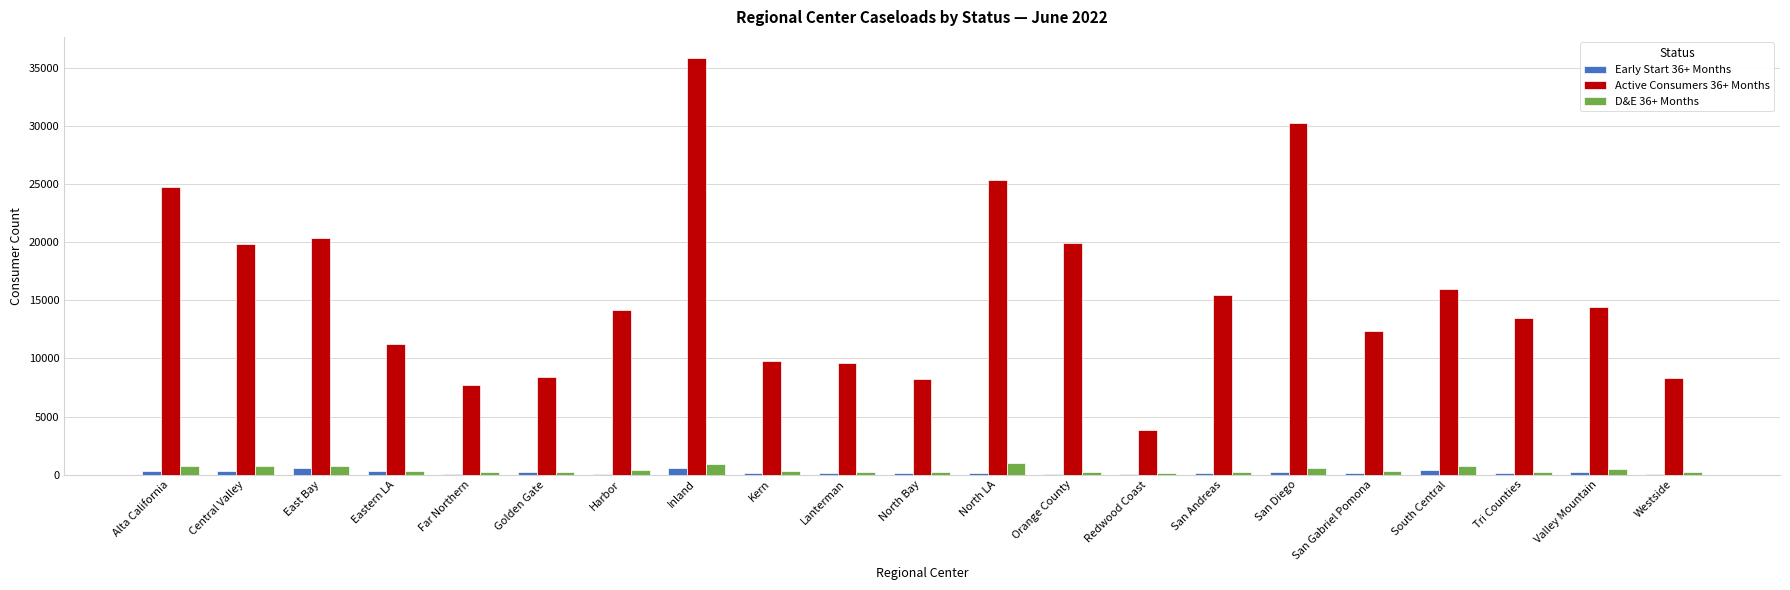

Which label corresponds to the largest value in the chart?

Inland